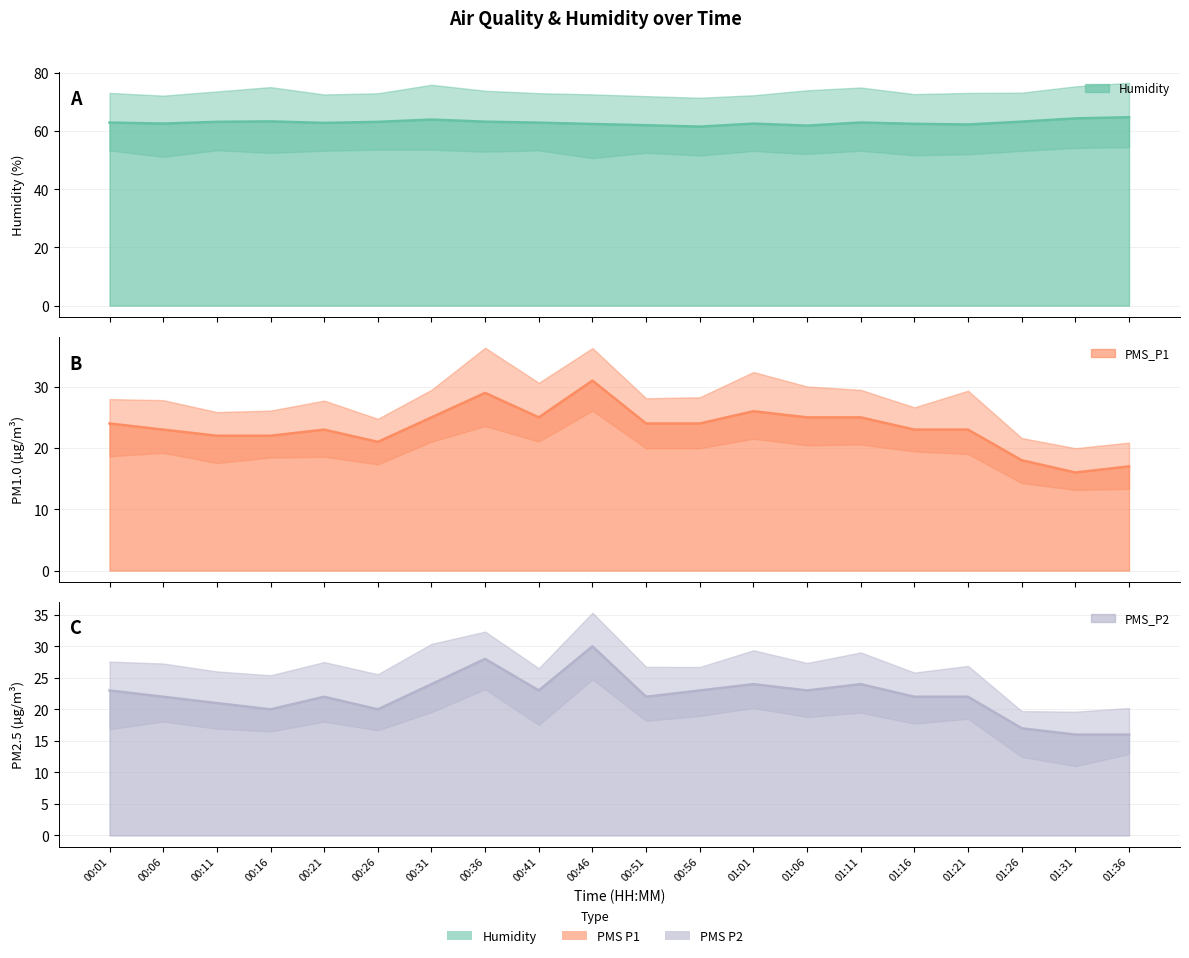

What are all the series names shown in the legend?

Humidity line, PMS_P1 line, PMS_P2 line